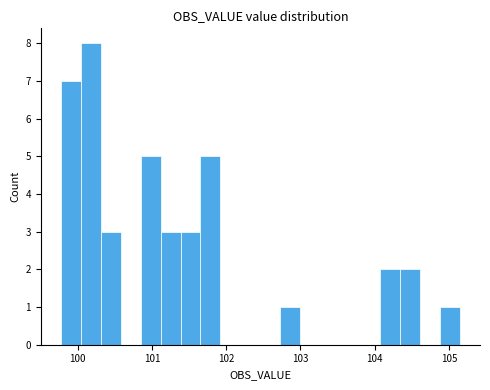

Around what value on the x-axis is the tallest bar? Give the approximate position of its centre, as read against the axis.

100.2